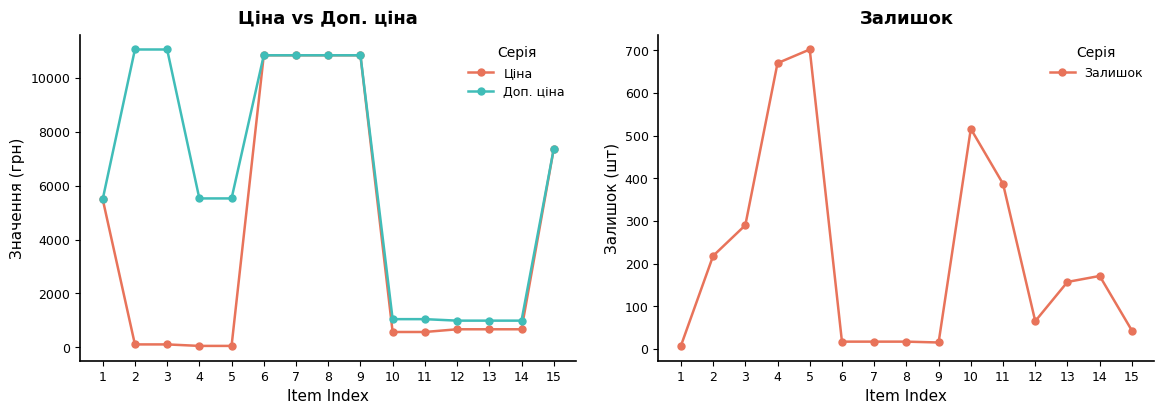

Rank the series at 3 from highest to lowest value.

Доп. ціна, Залишок, Ціна